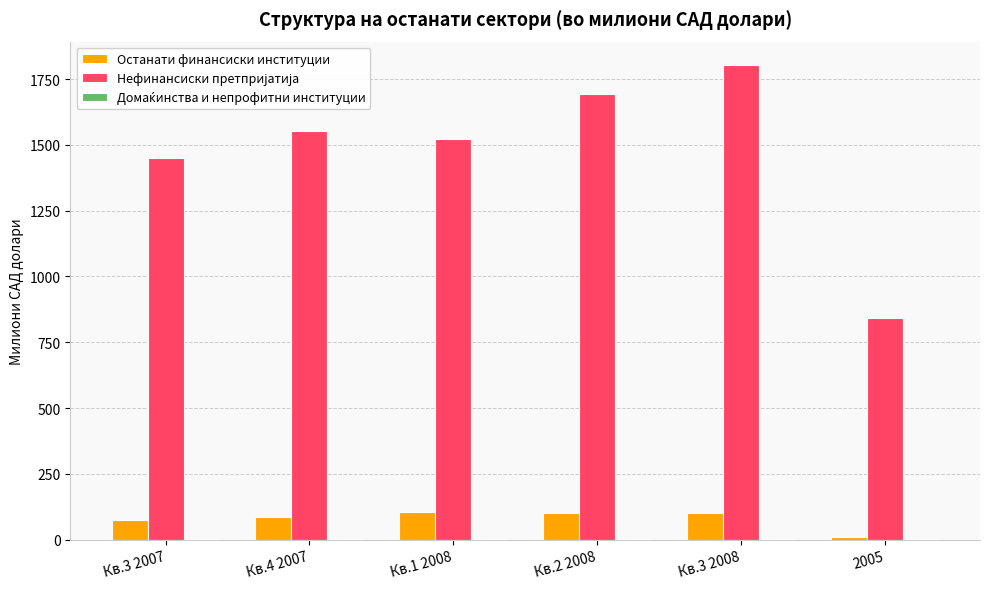

What is the maximum value shown in the chart?

1802.7